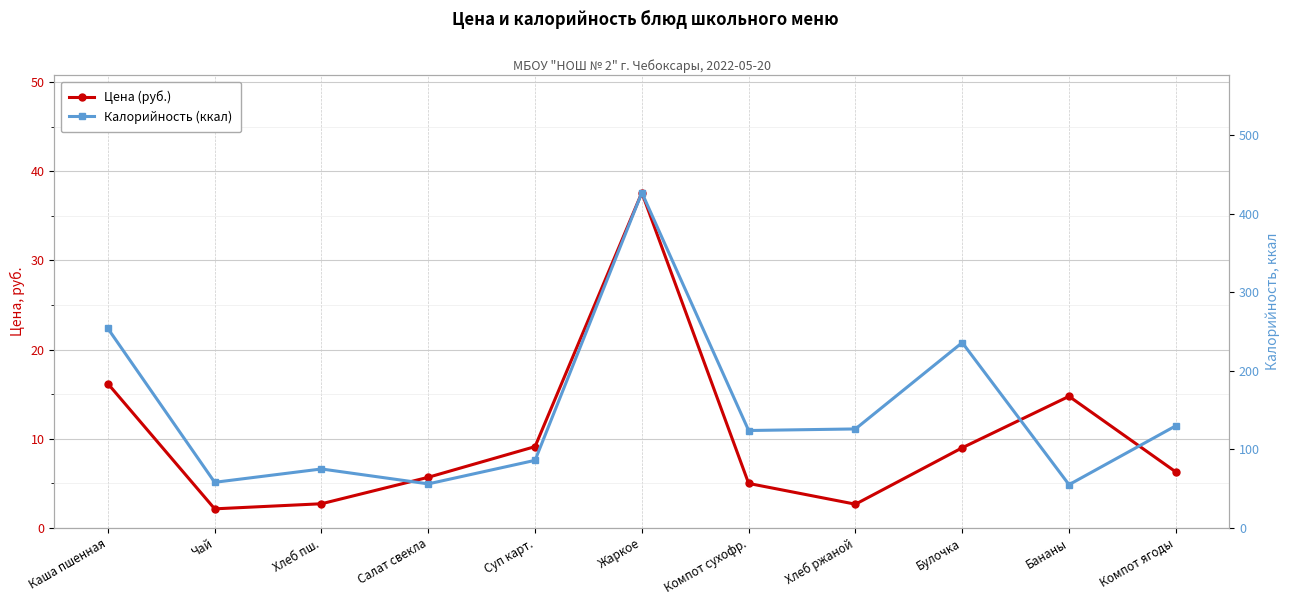

True or false: Цена (руб.) has a value of 2.1 at Чай.

True